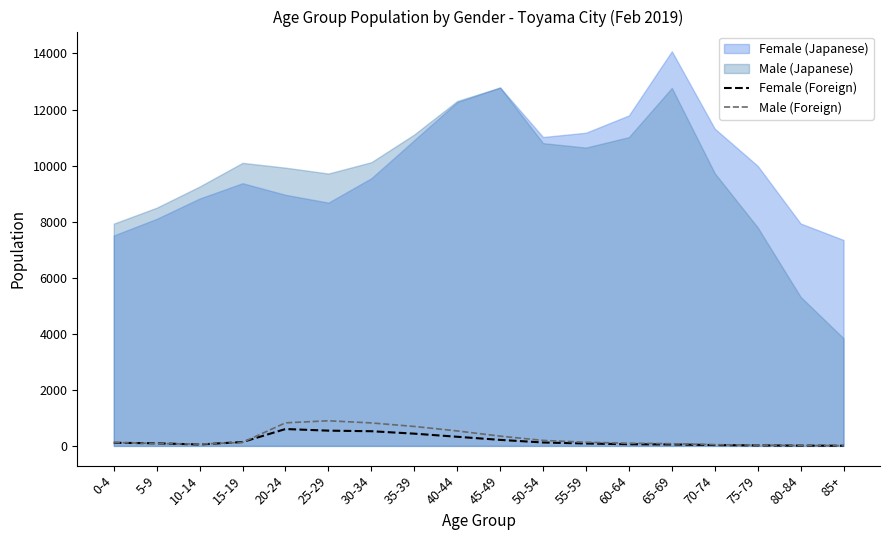

How many lines are shown in the chart?

2